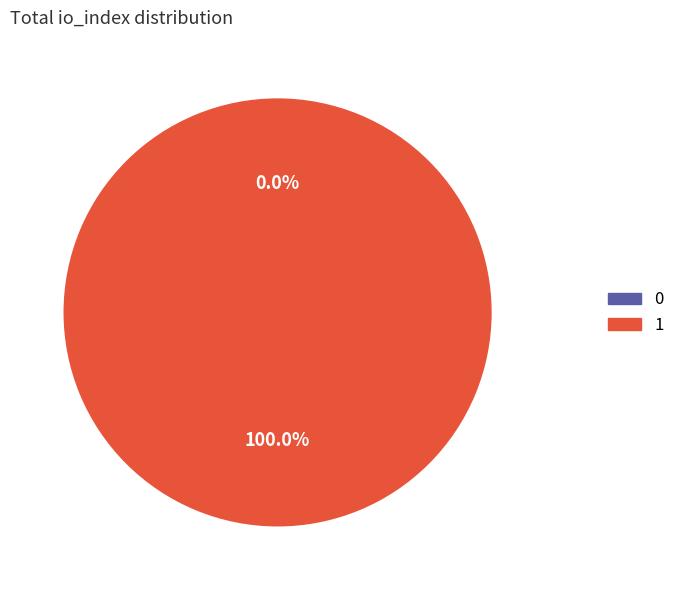

True or false: 1 accounts for 99% of the total.

False